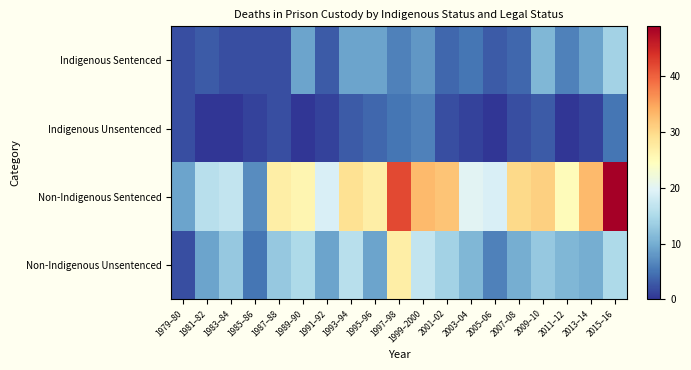

Which series changed the most between 1991–92 and 1997–98?

Non-Indigenous Sentenced